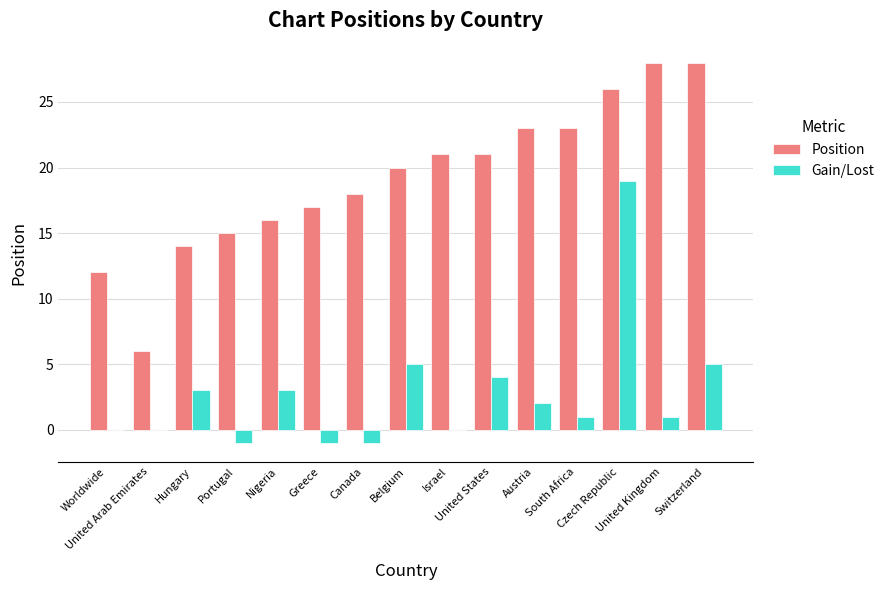

Reading left to right, what are all the values shown in this chart?

Position: 12	6	14	15	16	17	18	20	21	21	23	23	26	28	28
Gain/Lost: 0	0	3	-1	3	-1	-1	5	0	4	2	1	19	1	5